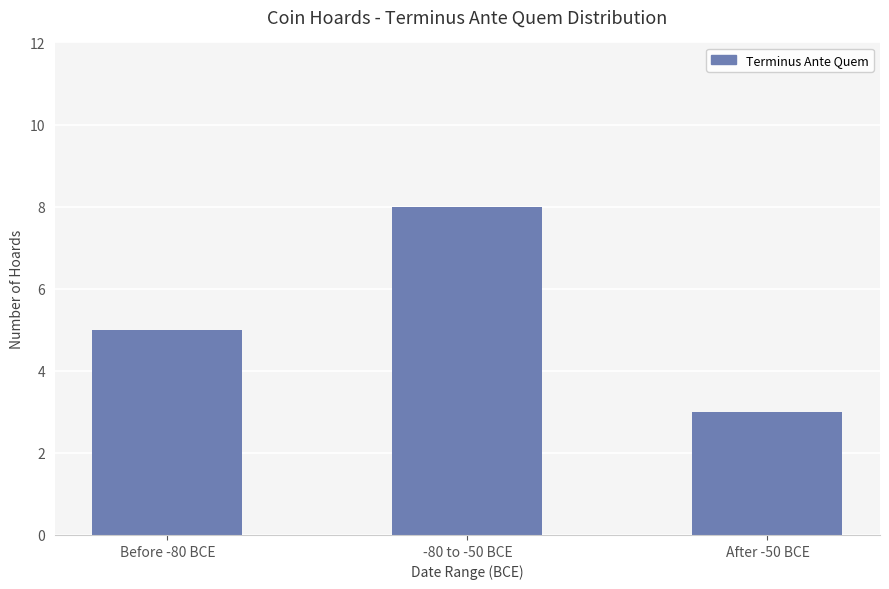

What is the average value?

5